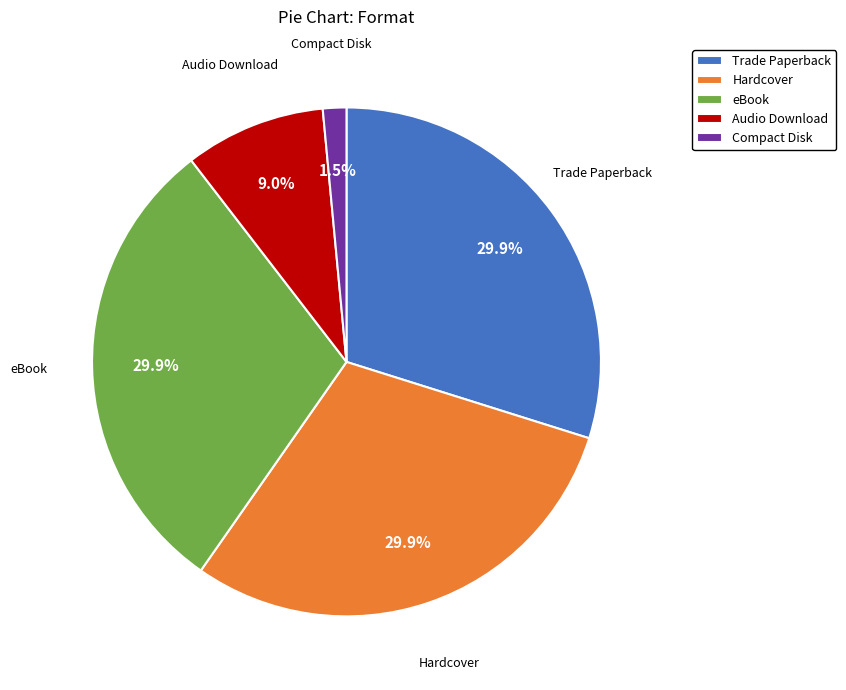

What is the ratio of the value at eBook to the value at Hardcover?

1.0